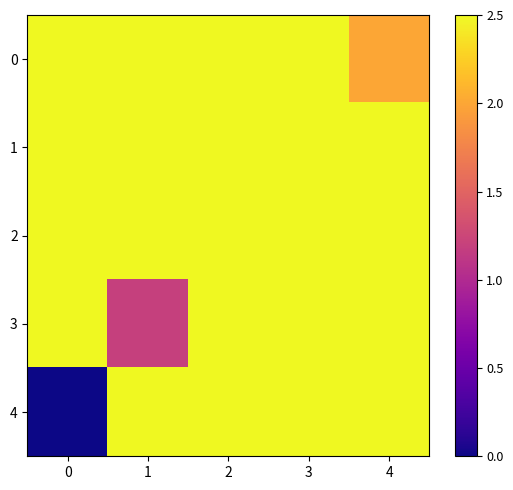

Which has a higher value, 3 or 1?

3